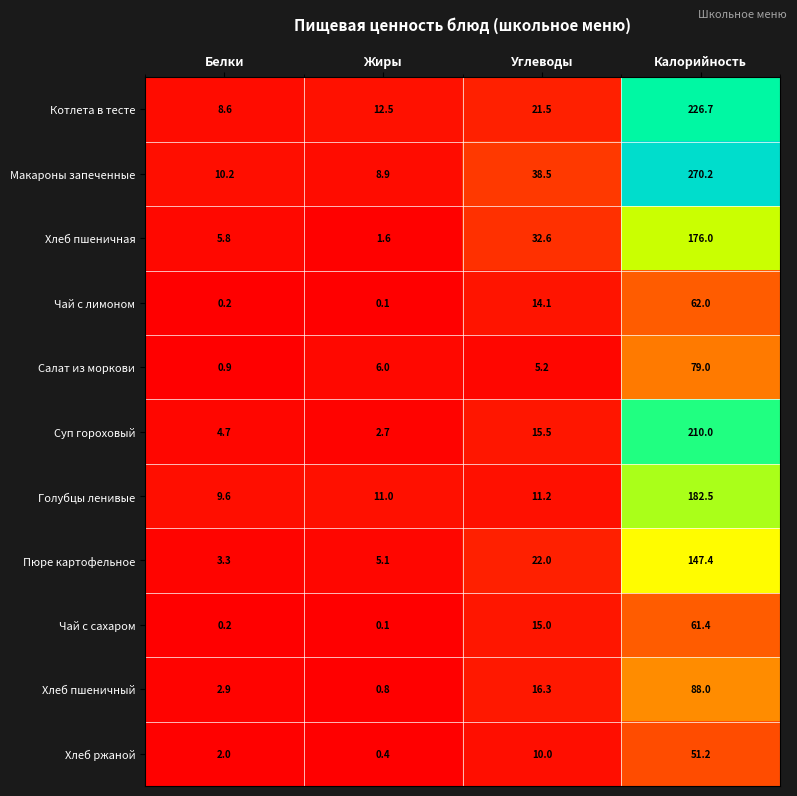

The Суп гороховый series shows 1.1 at Белки. True or false?

False